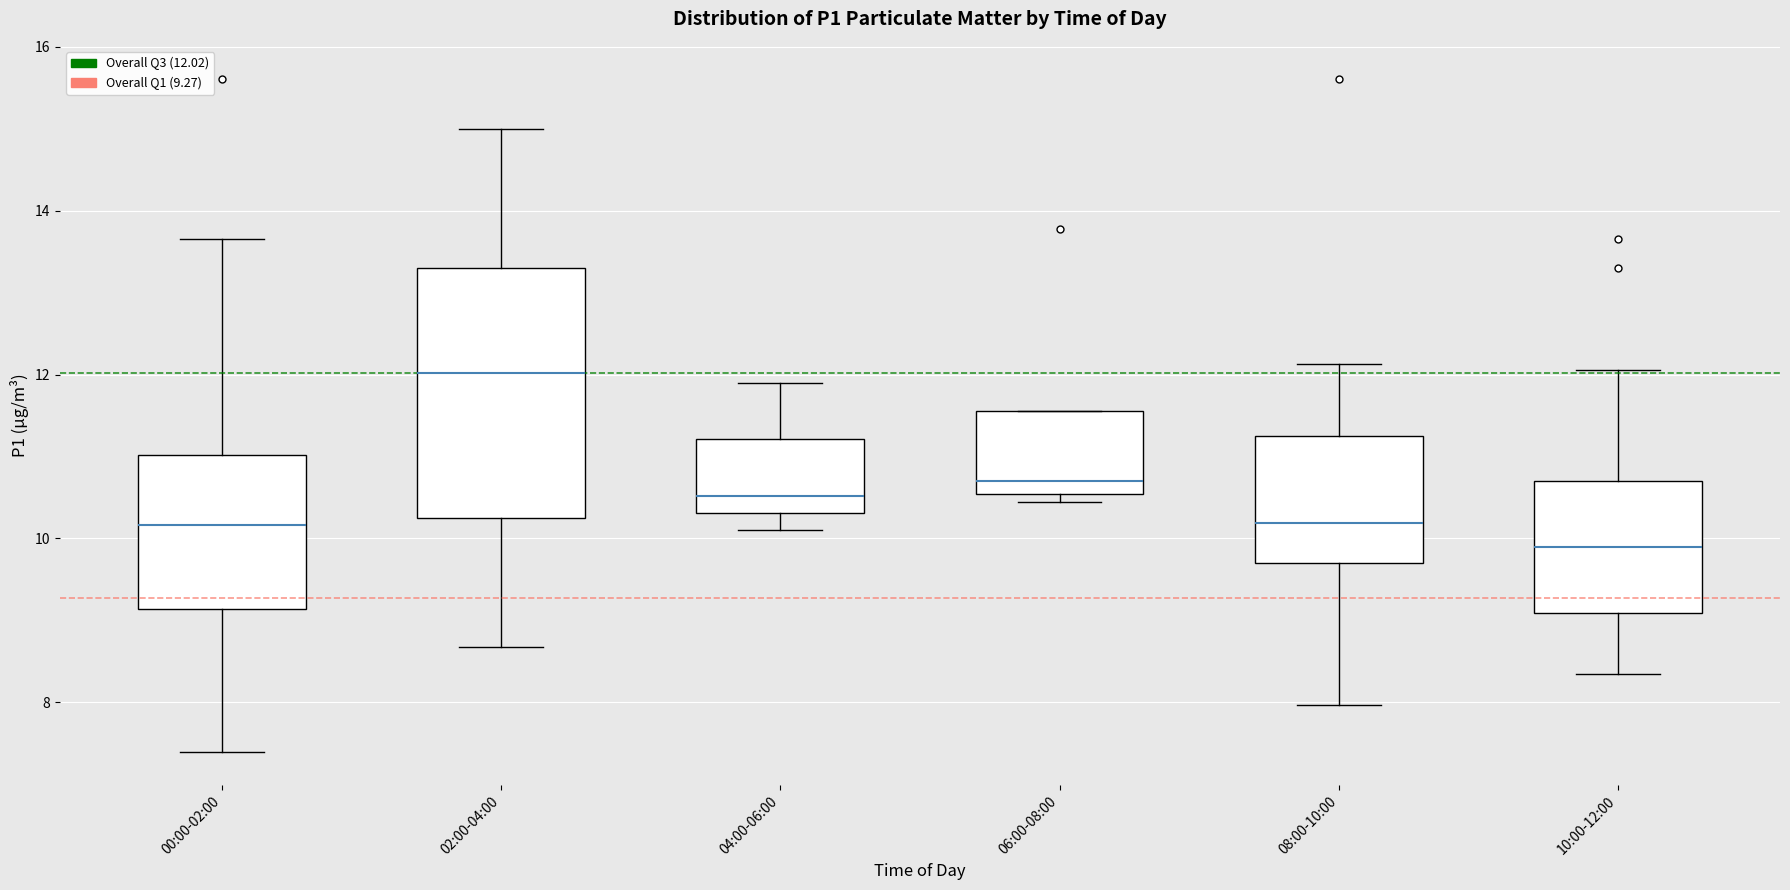

Reading left to right, transcribe this box plot: for each box, give where its median line is, the range the box spans, and where its two whiskers end, as read against the y-axis. The values are not printed on the chart, so give them approximately, as read against the axis.

00:00-02:00: median 10.2, box 9.2 to 11.0, whiskers 7.4 to 13.6
02:00-04:00: median 12.0, box 10.2 to 13.4, whiskers 8.6 to 15.0
04:00-06:00: median 10.6, box 10.4 to 11.2, whiskers 10.2 to 12.0
06:00-08:00: median 10.6 (just above the box's lower edge), box 10.6 to 11.6, whiskers 10.4 to 11.6
08:00-10:00: median 10.2, box 9.8 to 11.2, whiskers 8.0 to 12.2
10:00-12:00: median 9.8, box 9.0 to 10.8, whiskers 8.4 to 12.0